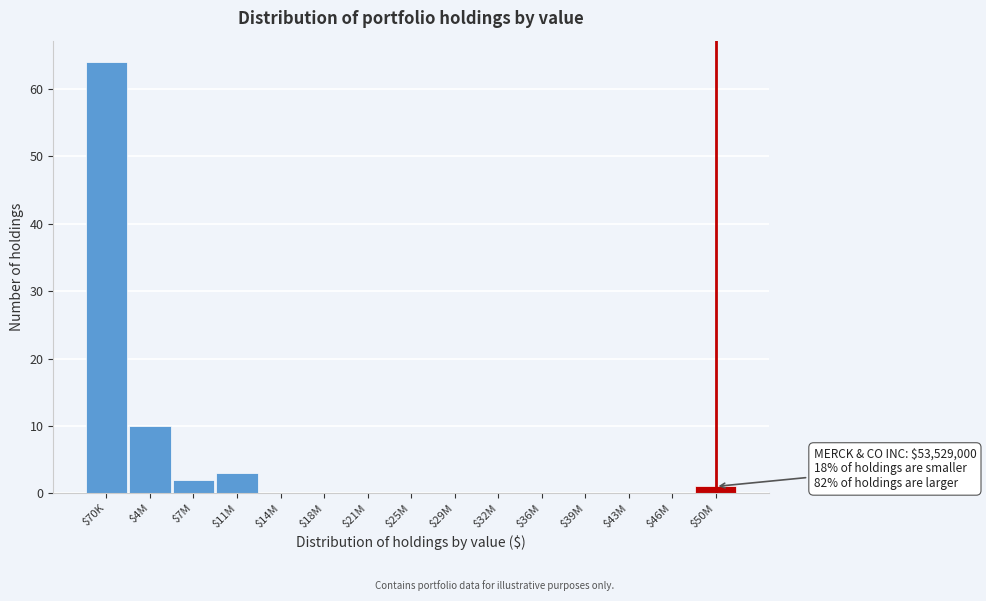

What is the sum of all values?

80